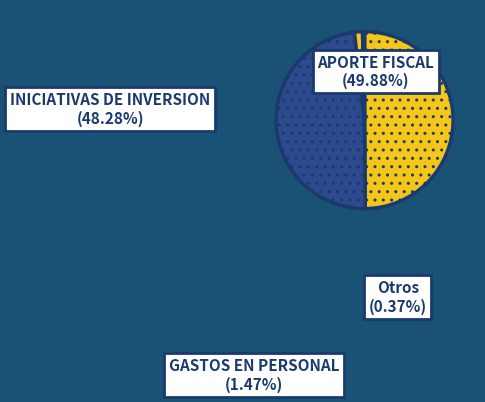

To the nearest percent, what is the difference between the largest and smallest slice percentages?

50%